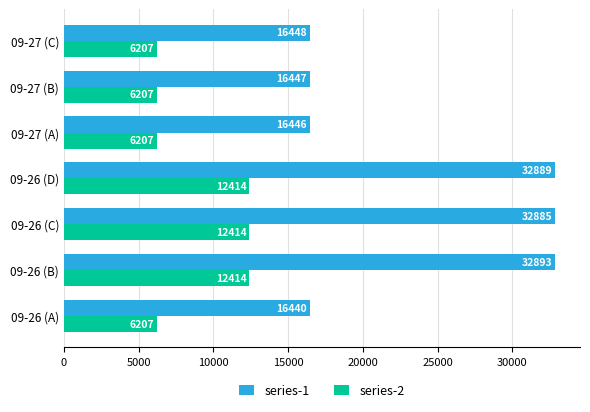

How many series are shown in this chart?

2